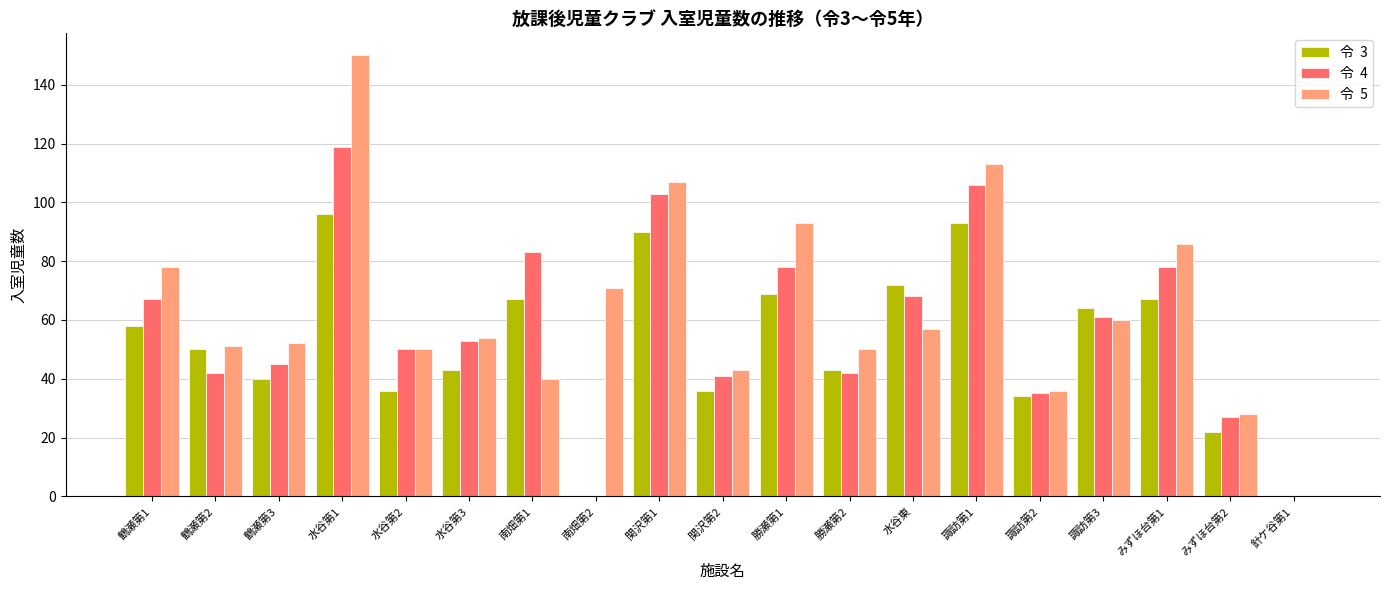

Does the chart contain stacked bars?

No